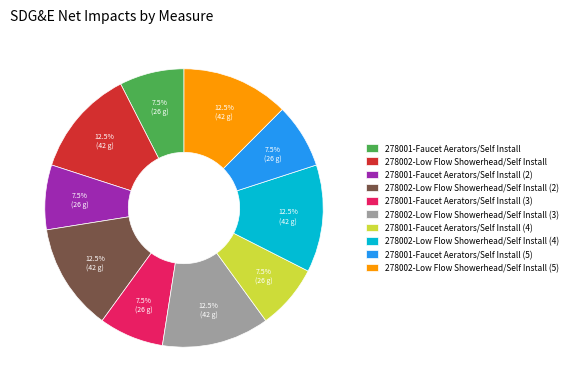

Count the number of slices in the pie.

10